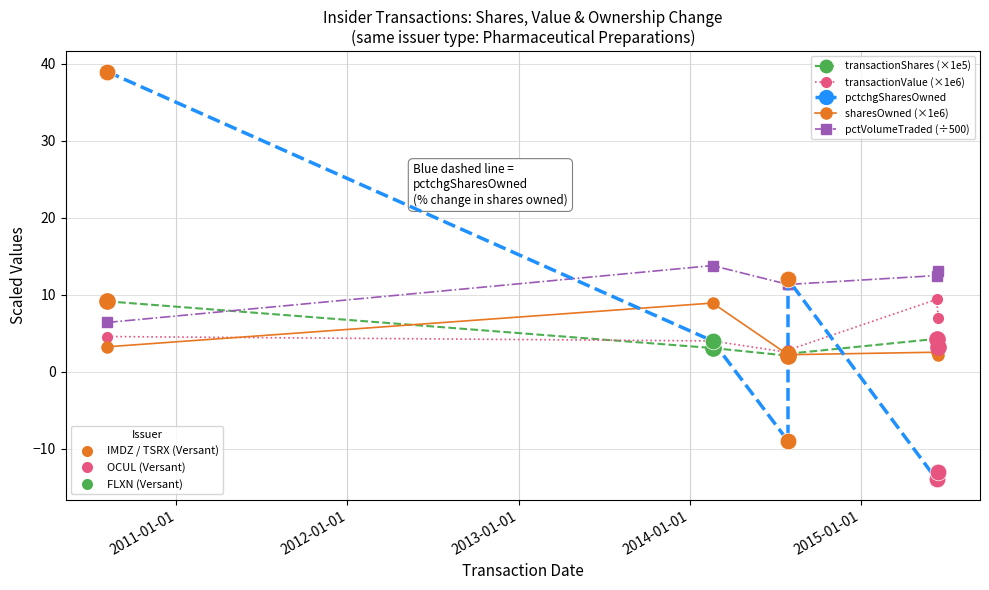

Reading left to right, what are all the values shown in this chart?

transactionShares (×1e5): 9.1	3.1	2.1	2.3	4.3	3.2
transactionValue (×1e6): 4.6	4.0	2.5	2.8	9.4	7.0
pctchgSharesOwned: 39.0	4.0	-9.0	12.0	-14.0	-13.0
sharesOwned (×1e6): 3.2	8.9	2.2	2.2	2.5	2.2
pctVolumeTraded (÷500): 6.4	13.8	11.3	11.3	12.5	13.1